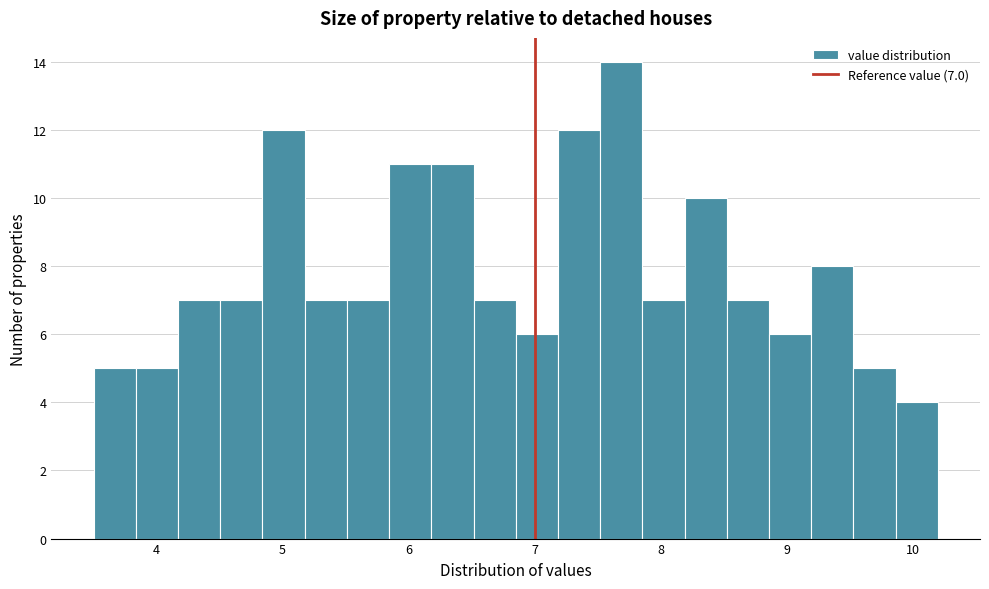

Read against the x-axis, roughly where is the centre of the tallest bar?

7.7